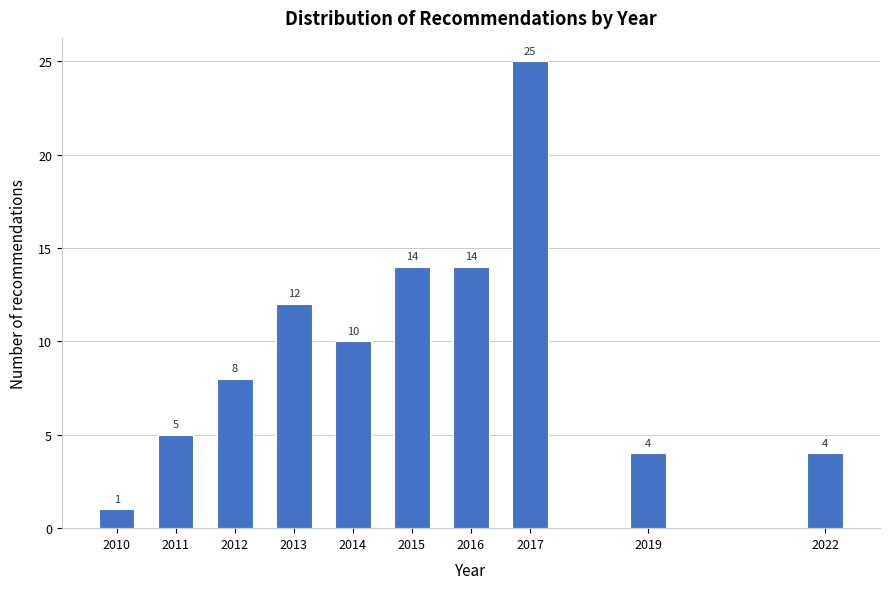

Reading left to right, list all the values displayed in this chart.

2010=1	2011=5	2012=8	2013=12	2014=10	2015=14	2016=14	2017=25	2019=4	2022=4